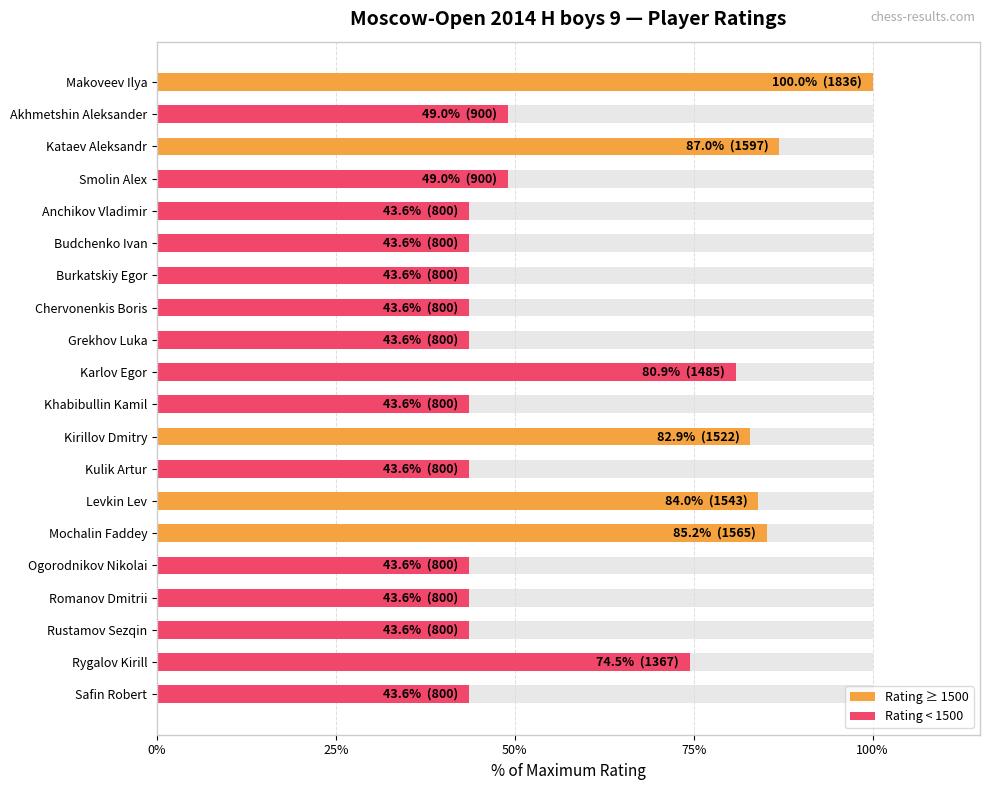

True or false: the data shows 43.6 at Grekhov Luka.

True